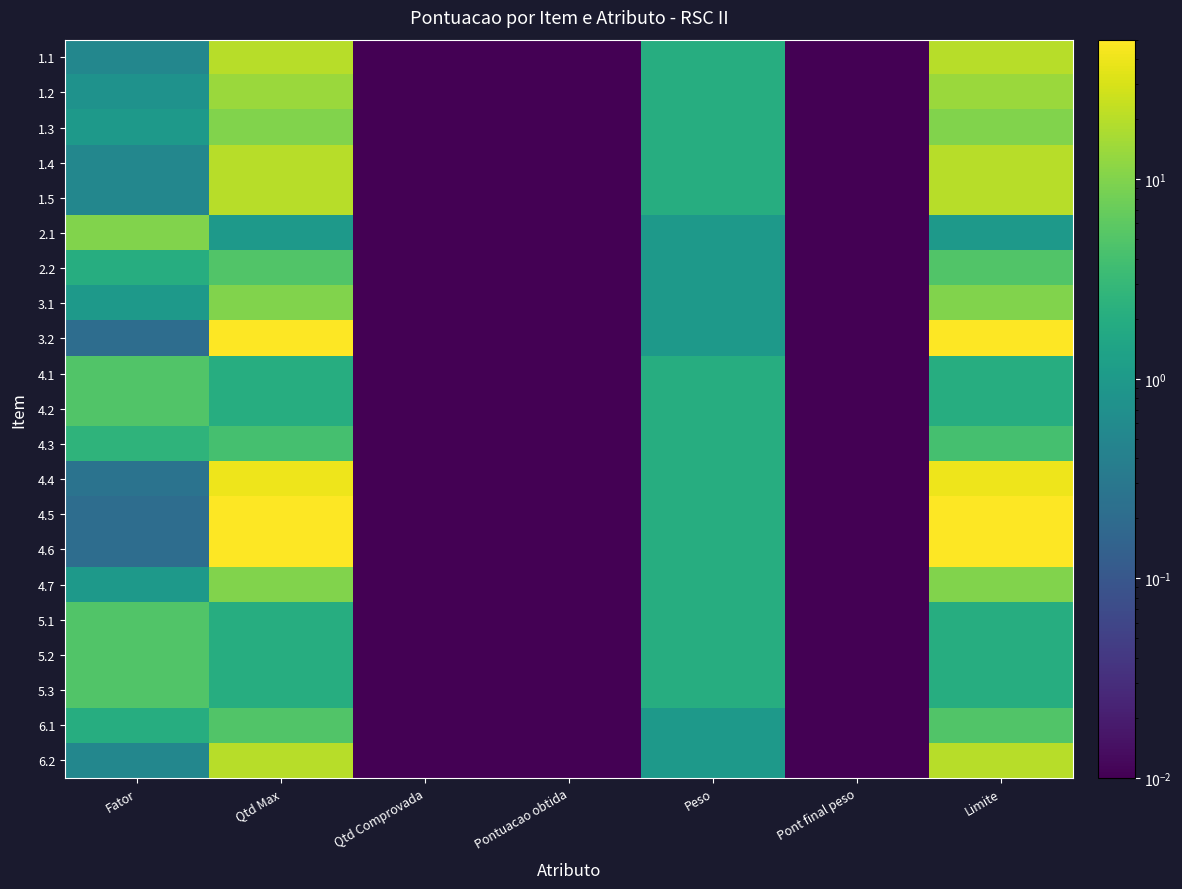

How many distinct data groups are displayed?

21